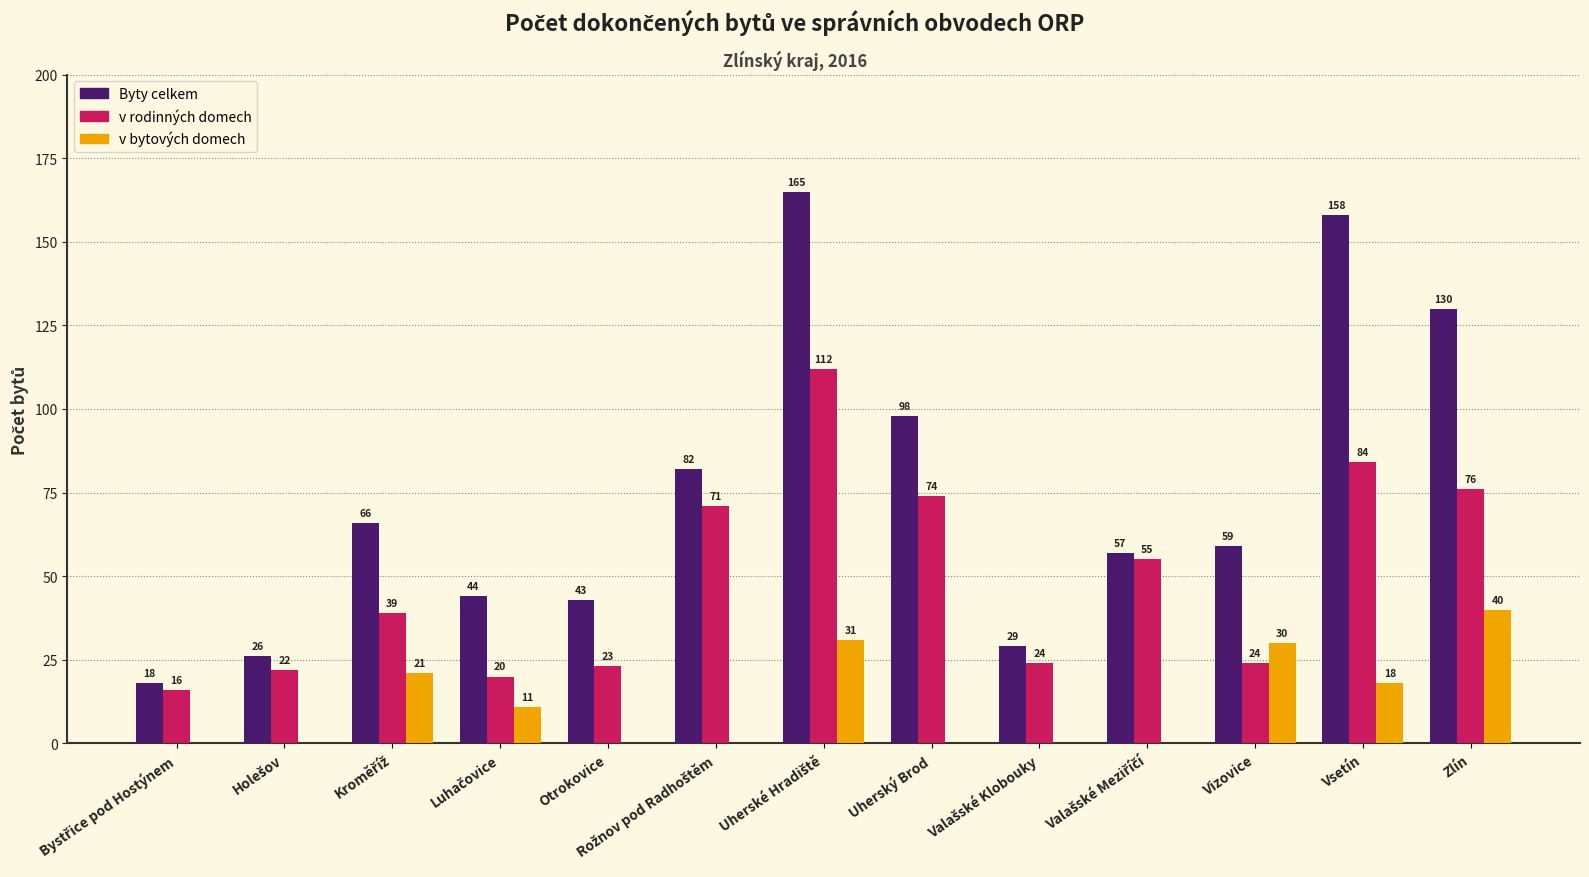

How many groups of bars are there?

13